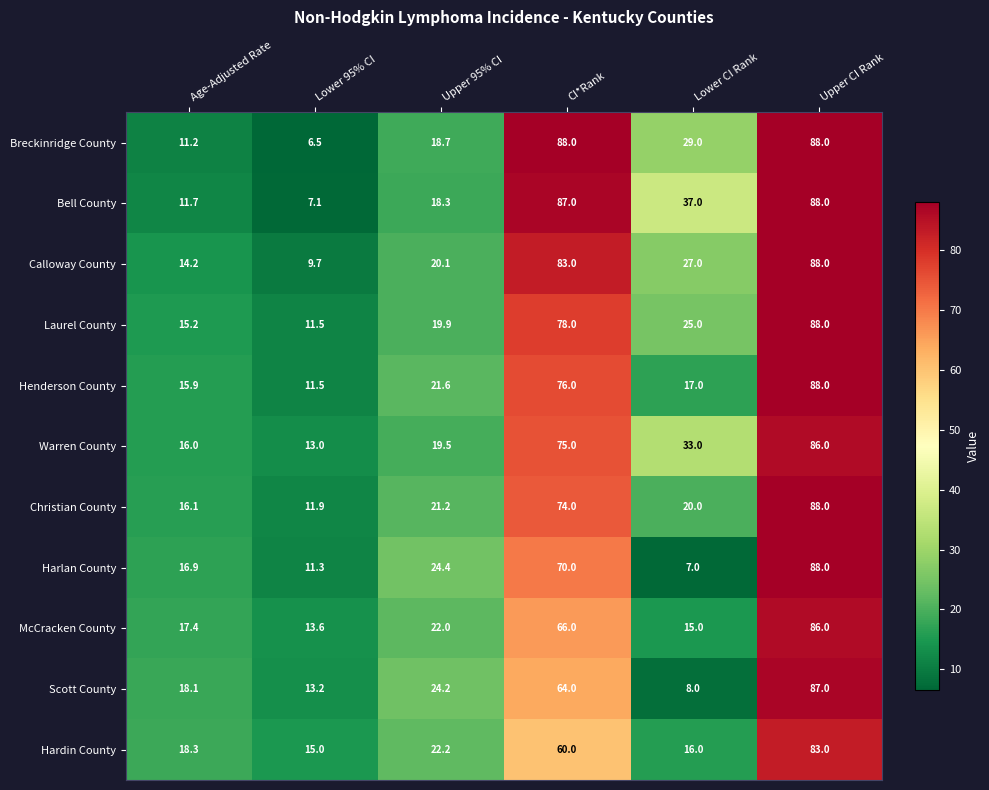

Which category has the highest value in the Hardin County series?

Upper CI Rank